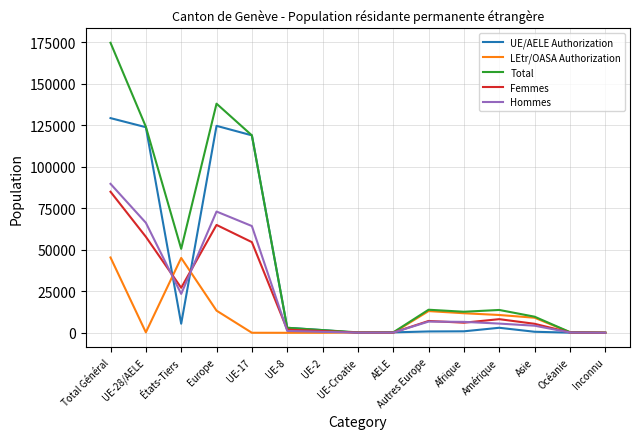

Which series has the widest spread of values?

Total